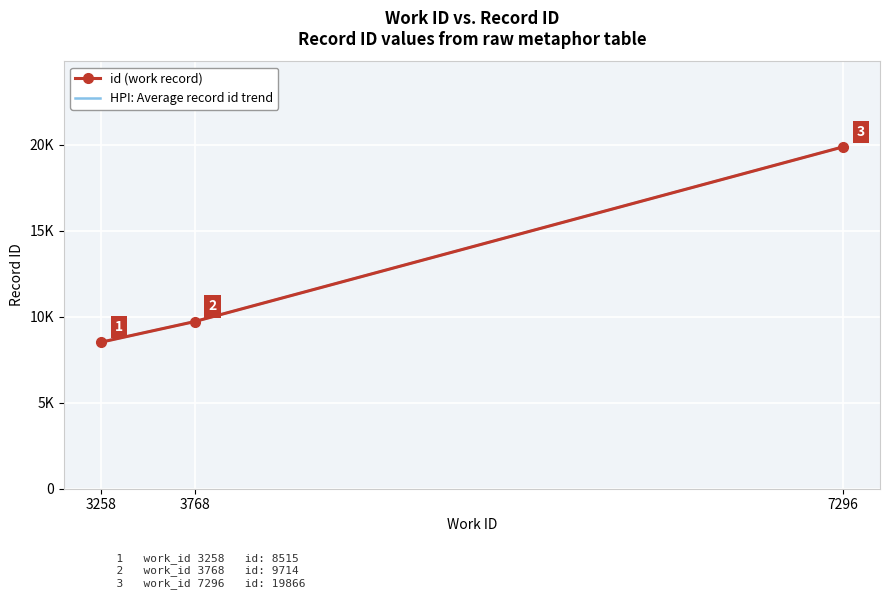

Reading right to left, what are all the values shown in this chart?

7296=19866	3768=9714	3258=8515